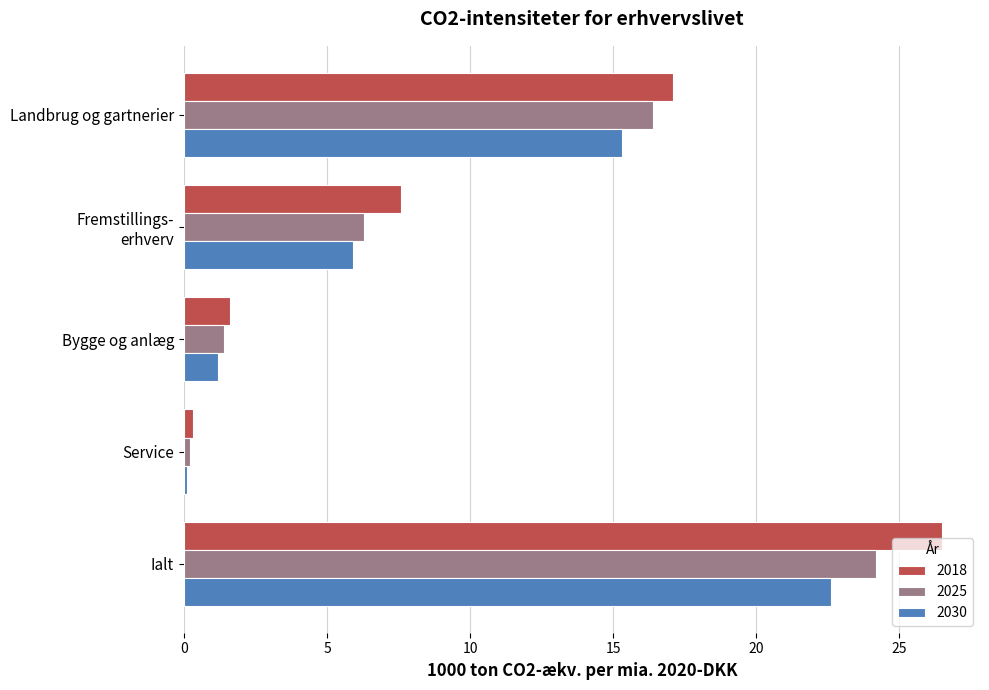

Between Landbrug og gartnerier and Bygge og anlæg, which series saw the biggest shift?

2018